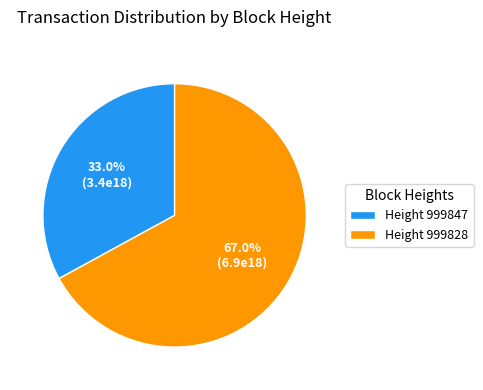

Between Height 999828 and Height 999847, which is larger?

Height 999828